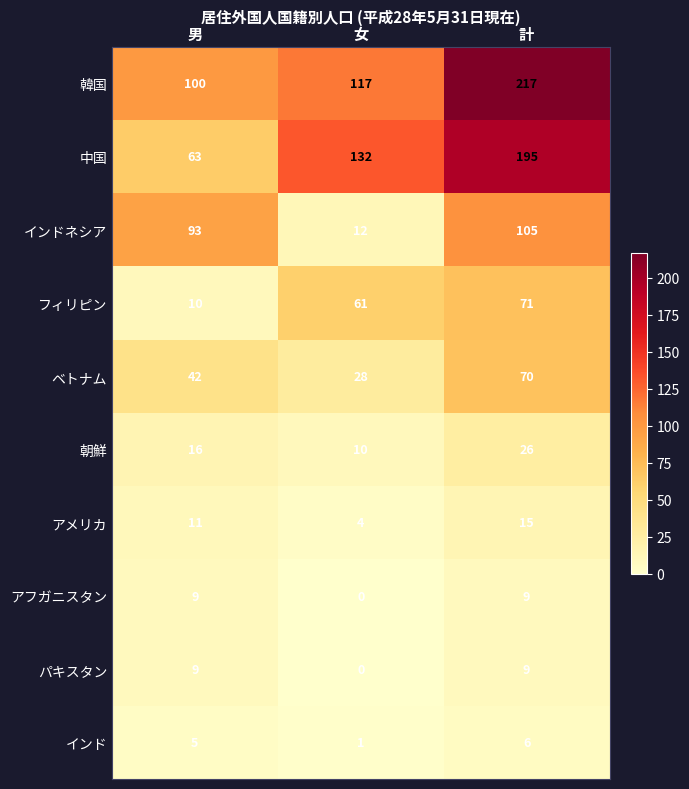

The value of アメリカ at 女 is 4. True or false?

True